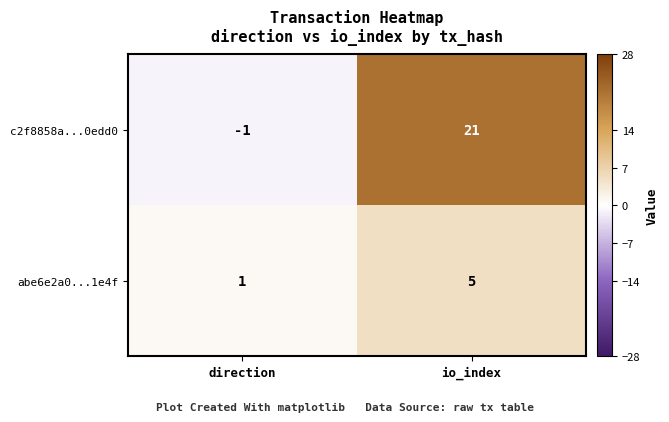

What is the sum of all abe6e2a0...1e4f values?

6